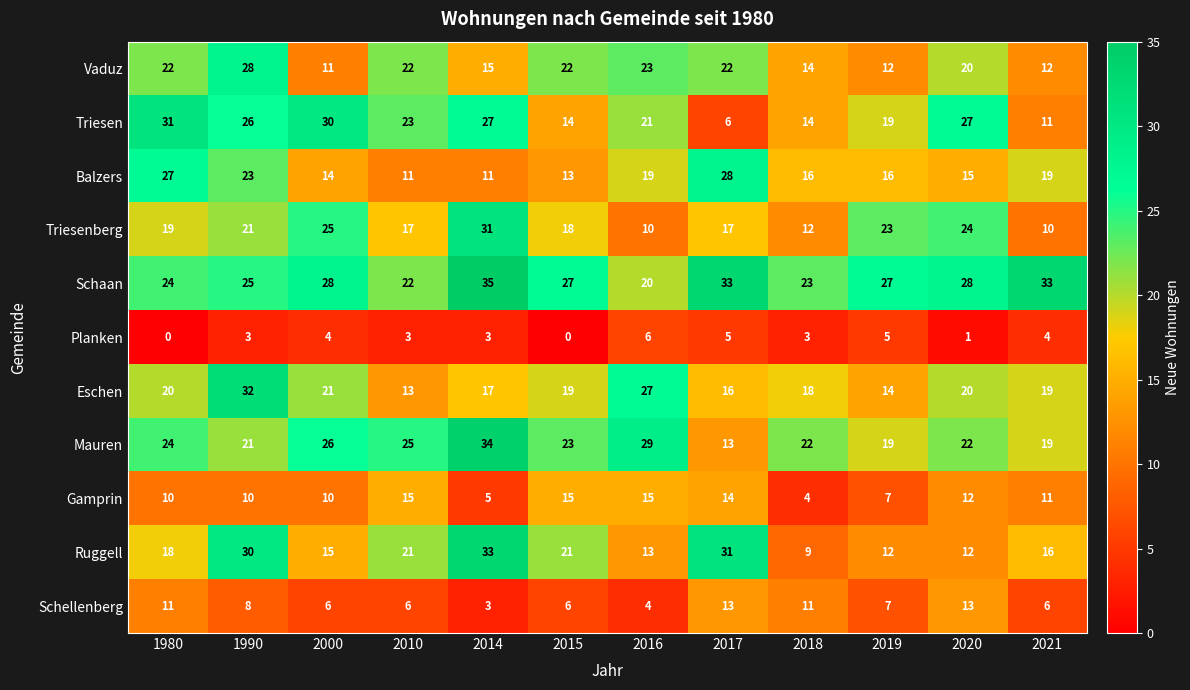

Count the number of categories in the chart.

12